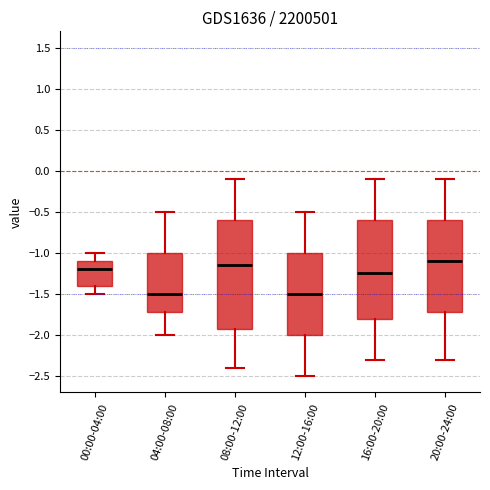

Reading left to right, read every box against the y-axis: the position of its median line, the range the box covers, and the ends of its whiskers. The values are not printed on the chart, so give them approximately, as read against the axis.

00:00-04:00: median -1.20, box -1.40 to -1.10, whiskers -1.50 to -1.00
04:00-08:00: median -1.50, box -1.70 to -1.00, whiskers -2.00 to -0.50
08:00-12:00: median -1.15, box -1.90 to -0.60, whiskers -2.40 to -0.10
12:00-16:00: median -1.50, box -2.00 to -1.00, whiskers -2.50 to -0.50
16:00-20:00: median -1.25, box -1.80 to -0.60, whiskers -2.30 to -0.10
20:00-24:00: median -1.10, box -1.70 to -0.60, whiskers -2.30 to -0.10